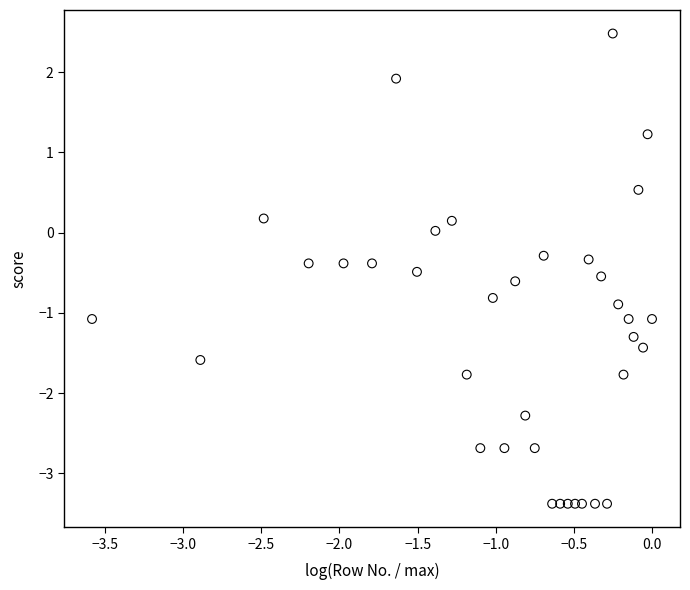

What is the range of Y values (max minus min)?

5.9